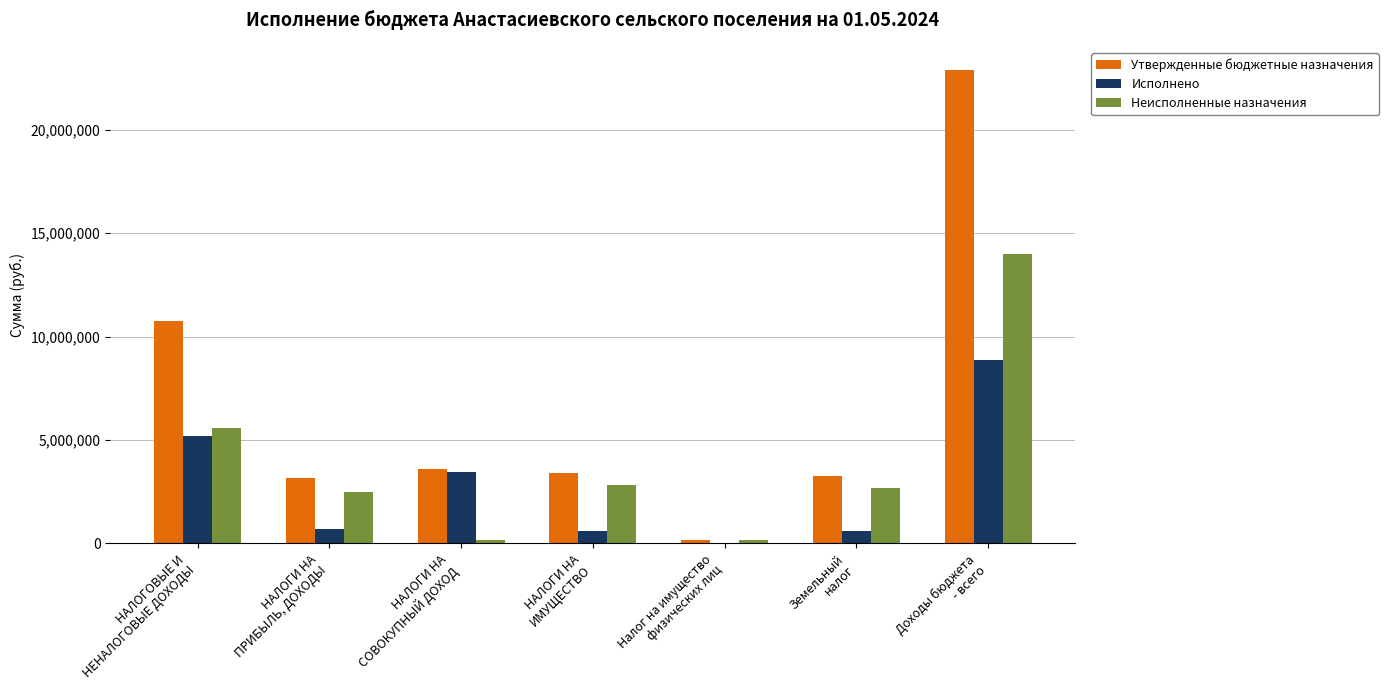

What is the spread (max minus min) of values at Налог на имущество
физических лиц?

143918.3